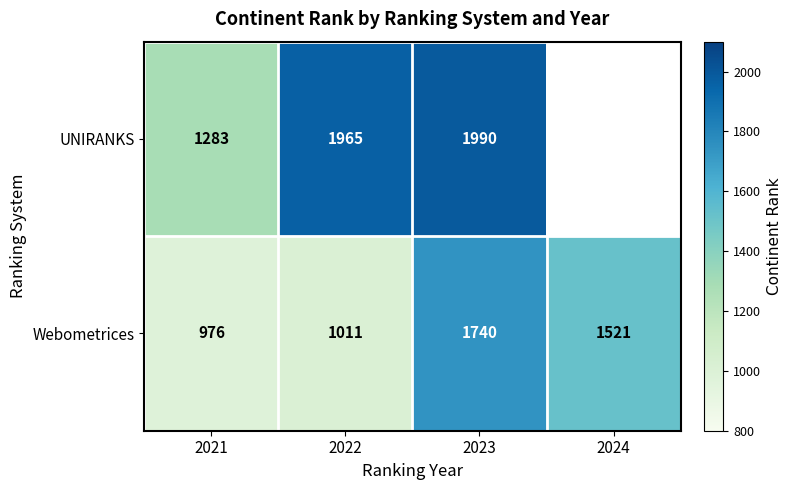

Which series has the largest range (max minus min)?

Webometrices